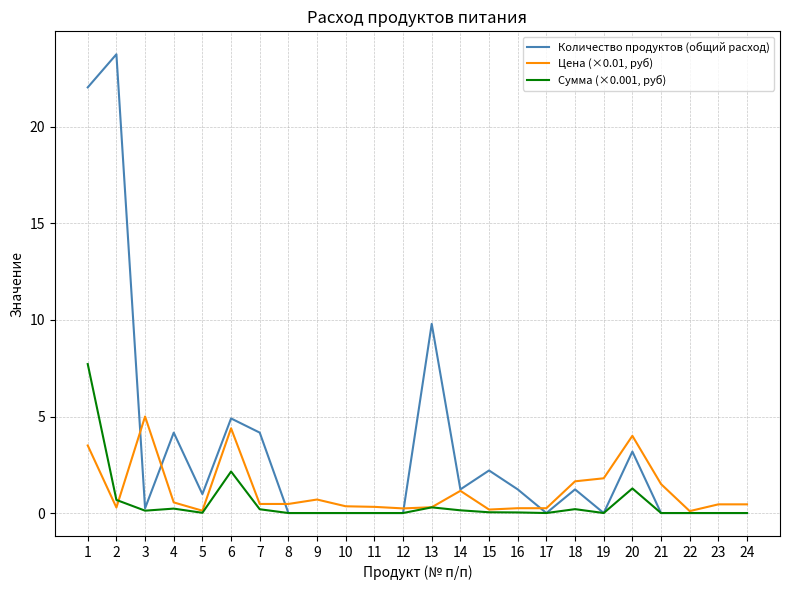

List the series in order of their overall mean, lowest first.

Сумма (×0.001, руб), Цена (×0.01, руб), Количество продуктов (общий расход)